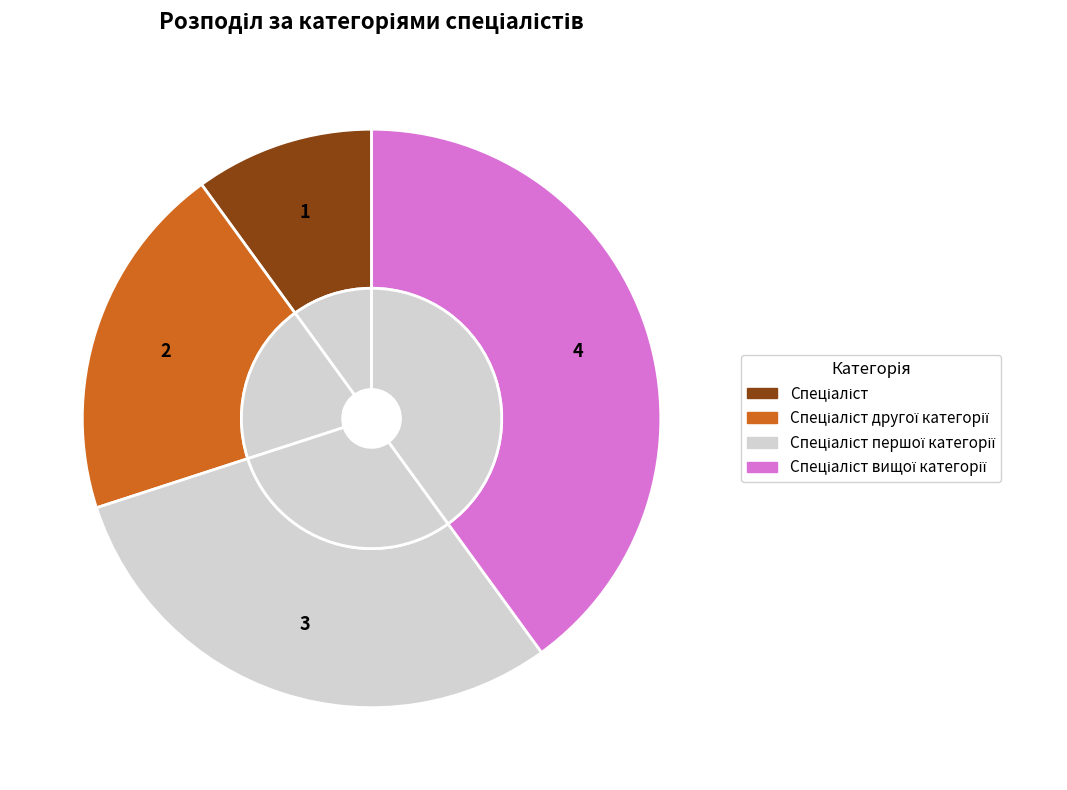

Is it true that Спеціаліст першої категорії is 38% of the pie?

False